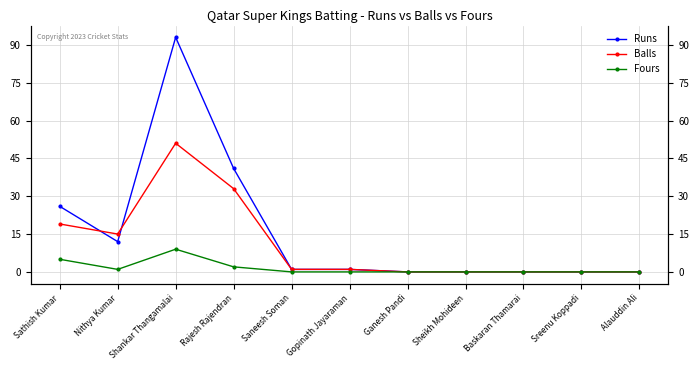

What is the difference between the Runs values at Sathish Kumar and Rajesh Rajendran?

15